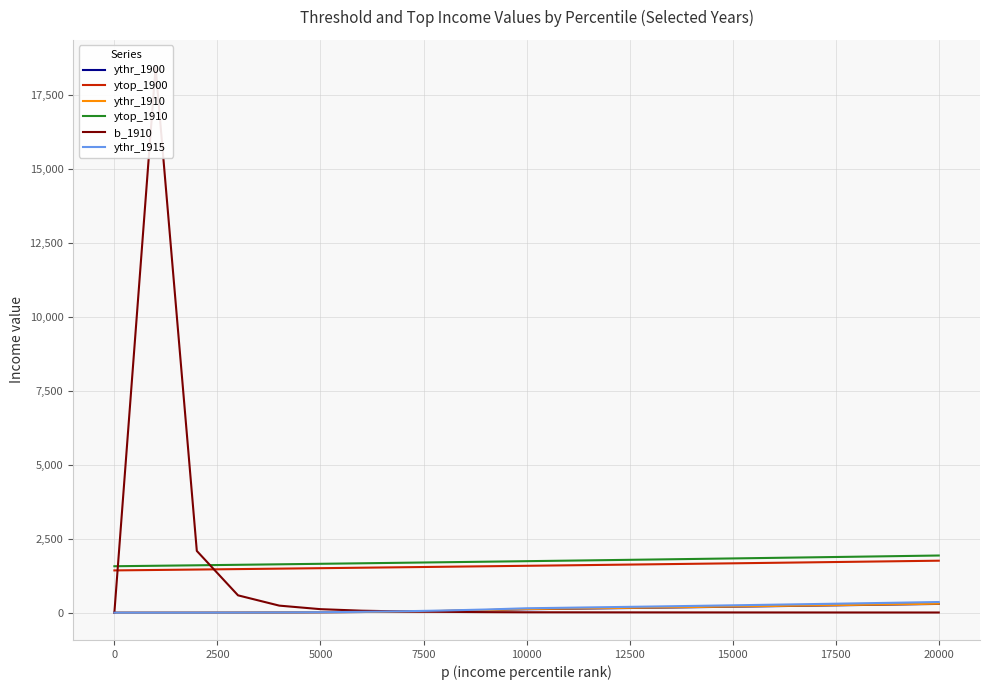

Reading right to left, what are all the values shown in this chart?

ythr_1900: 297.1	277.8	258.6	239.7	221.1	202.8	184.9	167.3	150.1	133.4	117.1	84.0	57.9	38.0	23.3	13.1	6.5	2.6	0.7	0.1	0.0
ytop_1900: 1759.0	1740.8	1722.9	1705.1	1687.6	1670.2	1653.0	1636.1	1619.3	1602.7	1586.3	1569.9	1553.6	1537.4	1521.4	1505.6	1490.0	1474.7	1459.6	1444.9	1430.4
ythr_1910: 303.9	284.3	264.9	245.9	227.2	208.9	191.0	173.5	156.4	139.7	123.5	88.6	61.1	40.1	24.6	13.8	6.8	2.8	0.8	0.1	0.0
ytop_1910: 1934.1	1913.9	1893.9	1874.1	1854.6	1835.4	1816.4	1797.6	1779.0	1760.7	1742.6	1724.6	1706.7	1688.9	1671.2	1653.8	1636.7	1619.9	1603.4	1587.2	1571.3
b_1910: 6.4	6.7	7.1	7.6	8.2	8.8	9.5	10.4	11.4	12.6	14.1	19.5	28.0	42.2	67.9	119.4	239.1	586.9	2089.6	18451.9	0.0
ythr_1915: 361.3	338.2	315.4	293.1	271.1	249.7	228.7	208.1	188.2	168.7	149.8	107.4	74.0	48.6	29.9	16.8	8.3	3.3	0.9	0.1	0.0